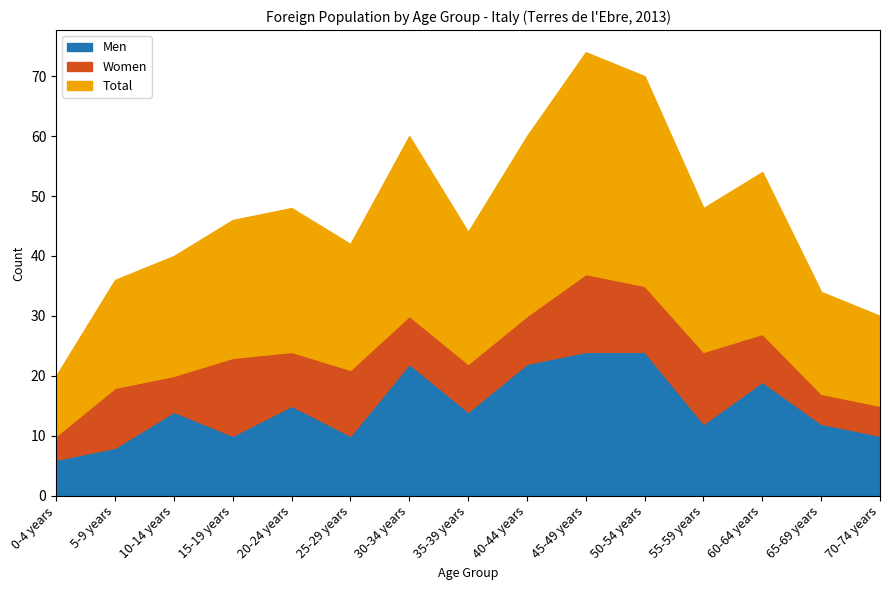

What is the approximate value of Total at 20-24 years, to the nearest 10?

20